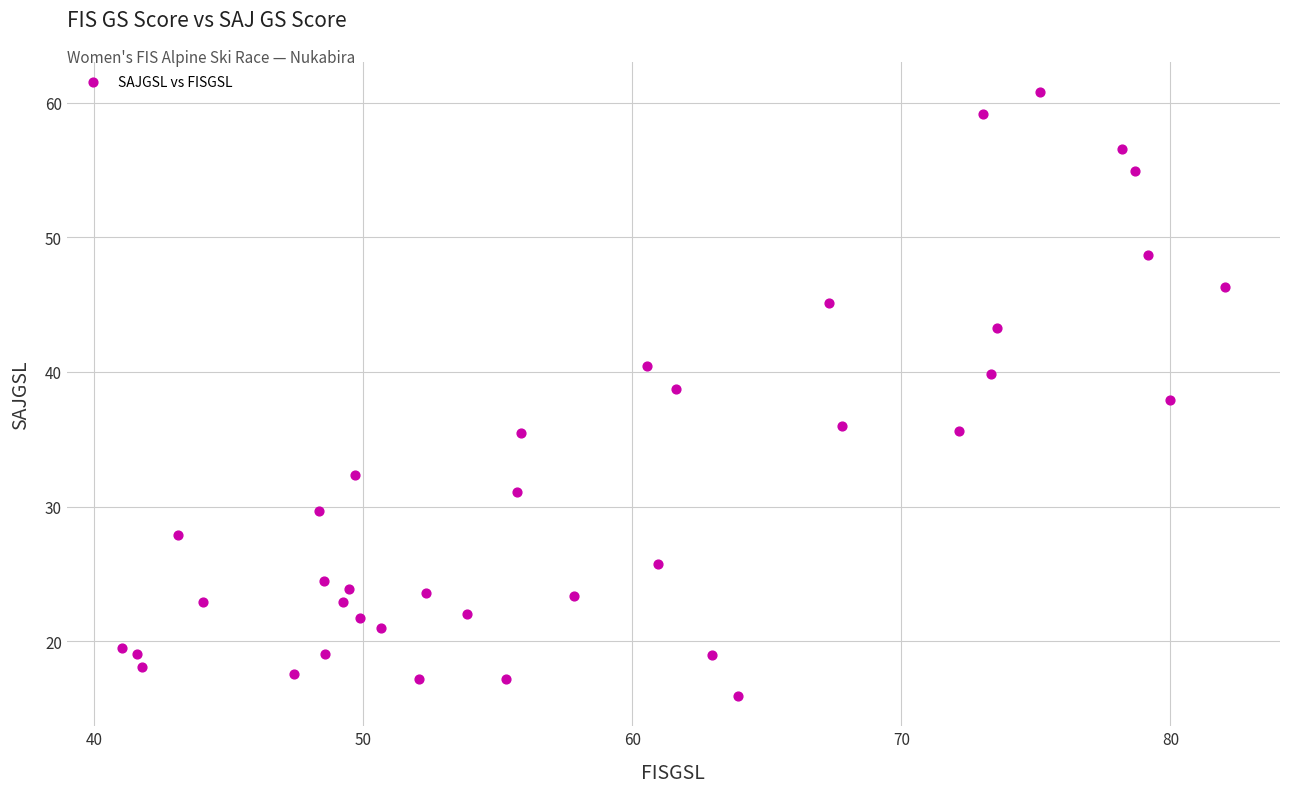

What is the range of Y values (max minus min)?

44.8